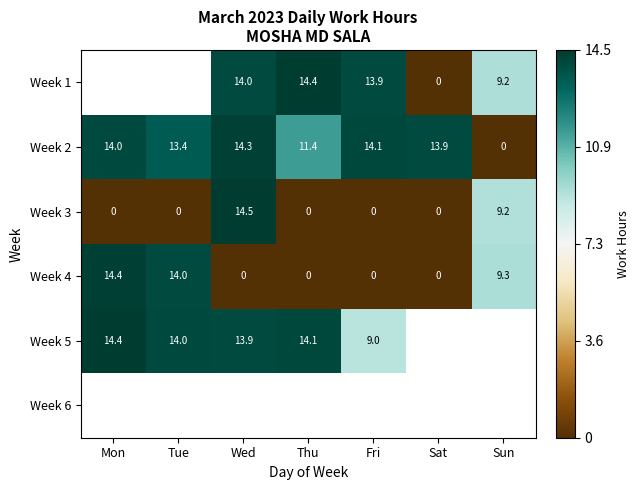

How many values in Week 3 are above zero?

2